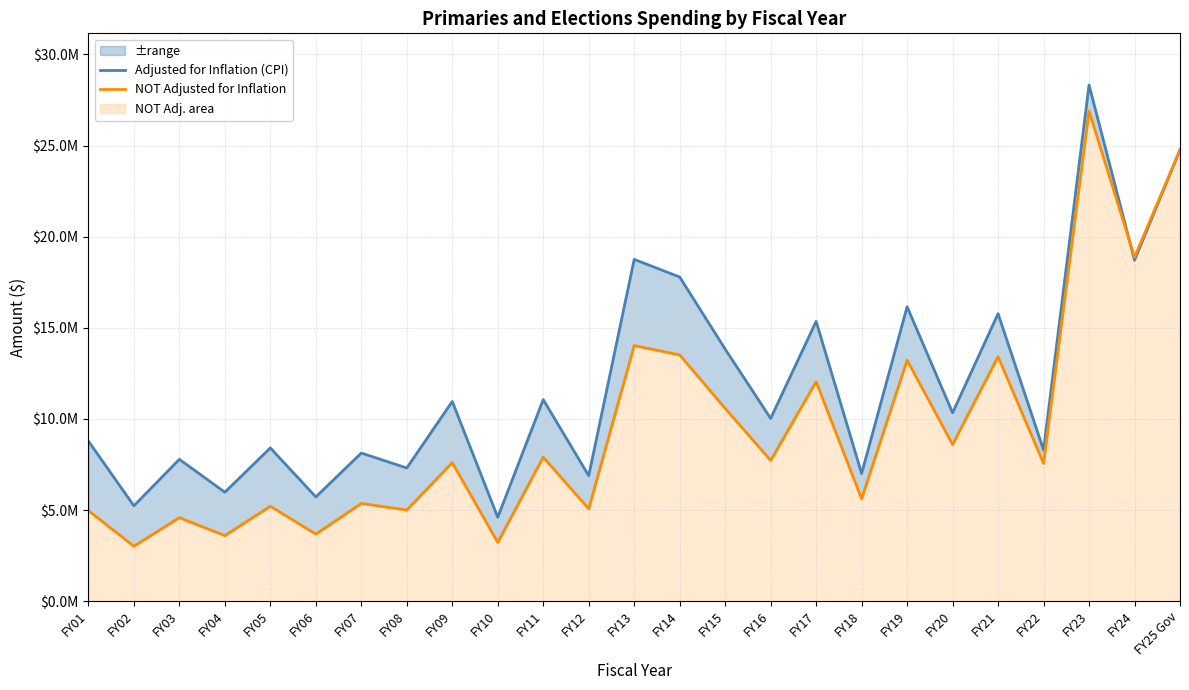

At which category does NOT Adjusted for Inflation reach its first local valley?

FY02